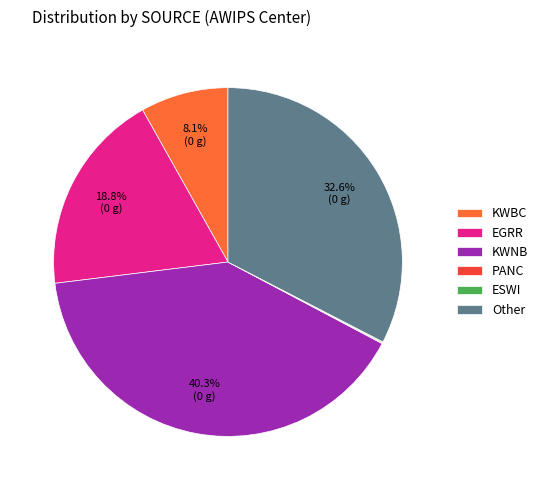

Which slice is the largest?

KWNB